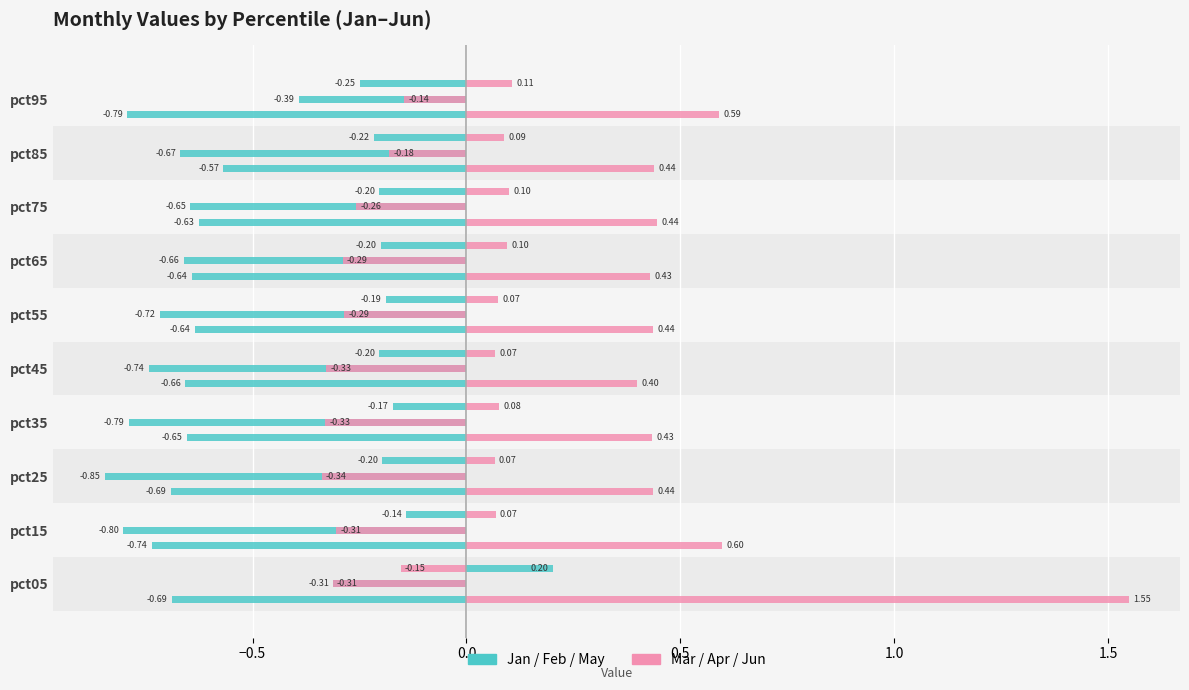

What is the lowest value of the Jan series?

-0.8